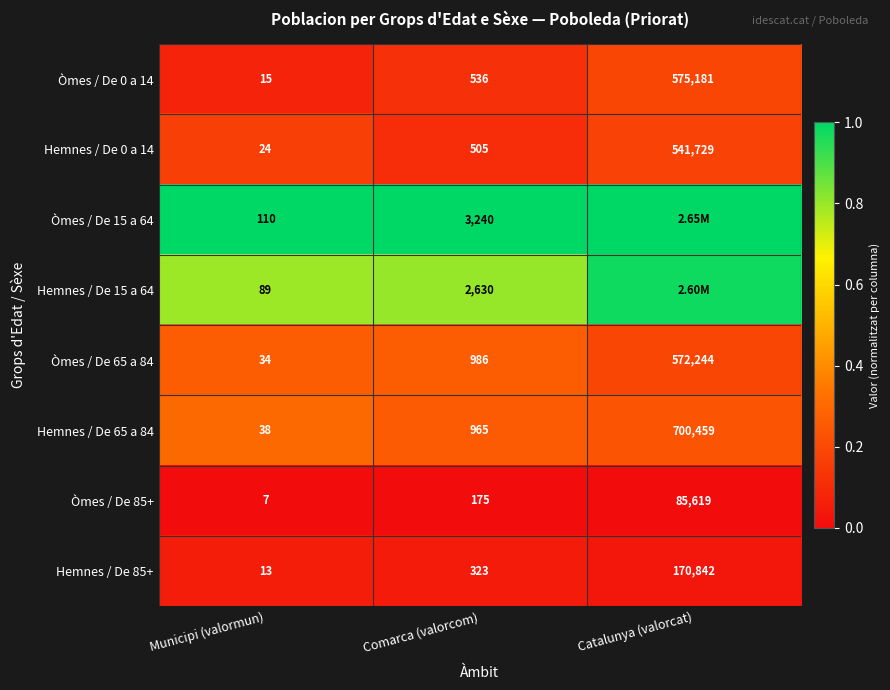

What is the spread (max minus min) of values at Comarca (valorcom)?

3065.0